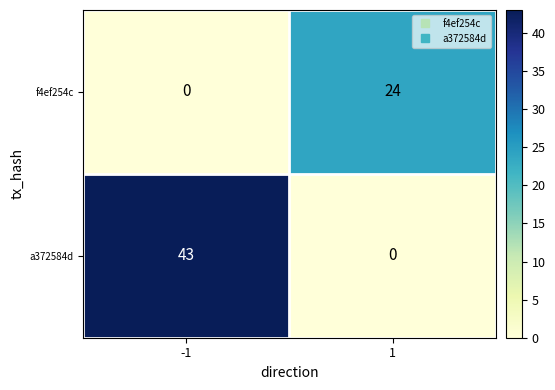

What is the sum of the f4ef254c values at 1 and -1?

24